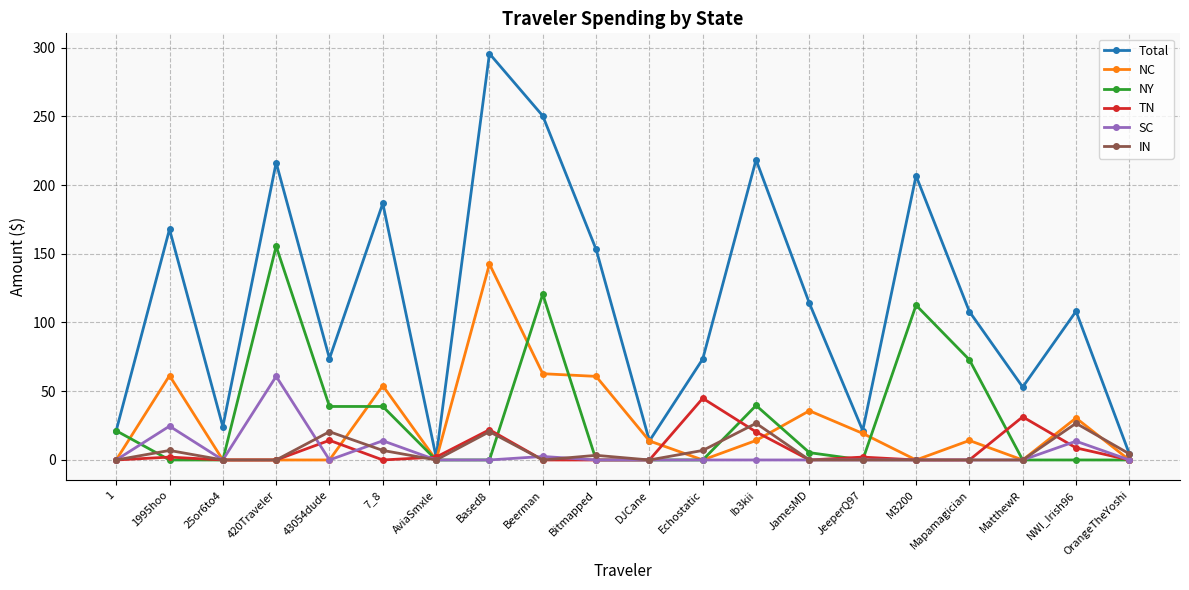

What is the total value across all series at Based8?

480.6